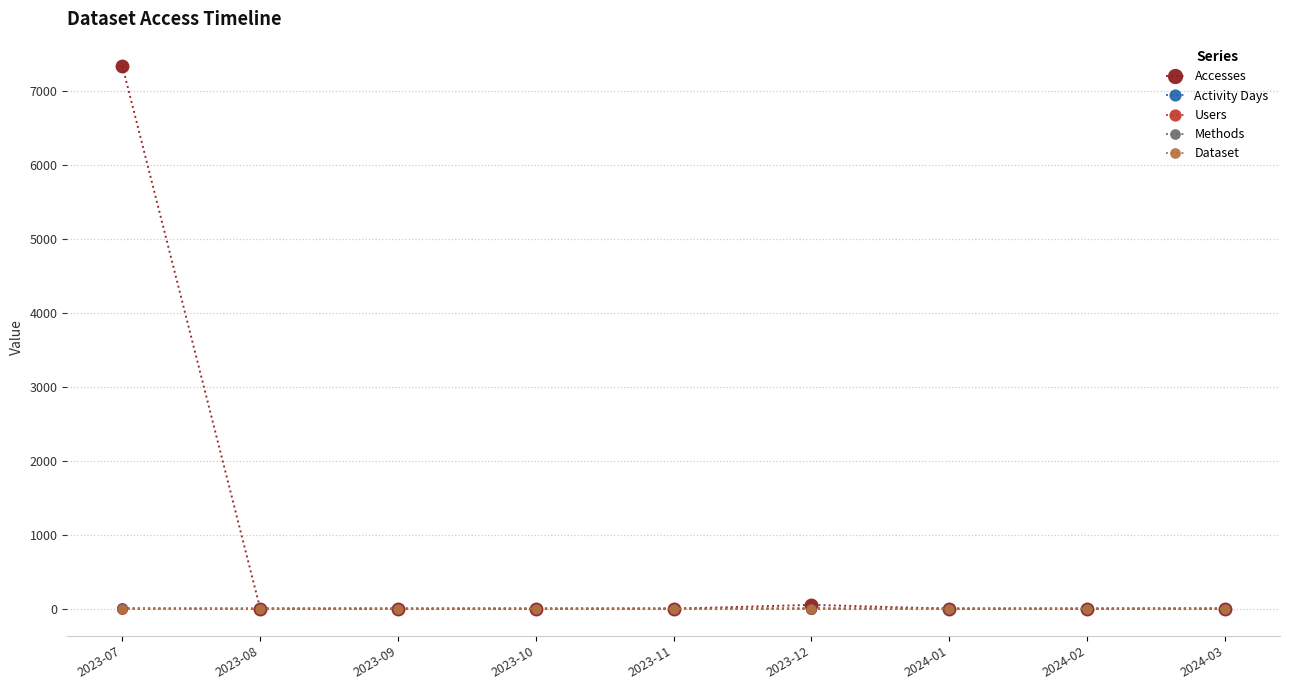

Which series has the largest total across all categories?

Accesses